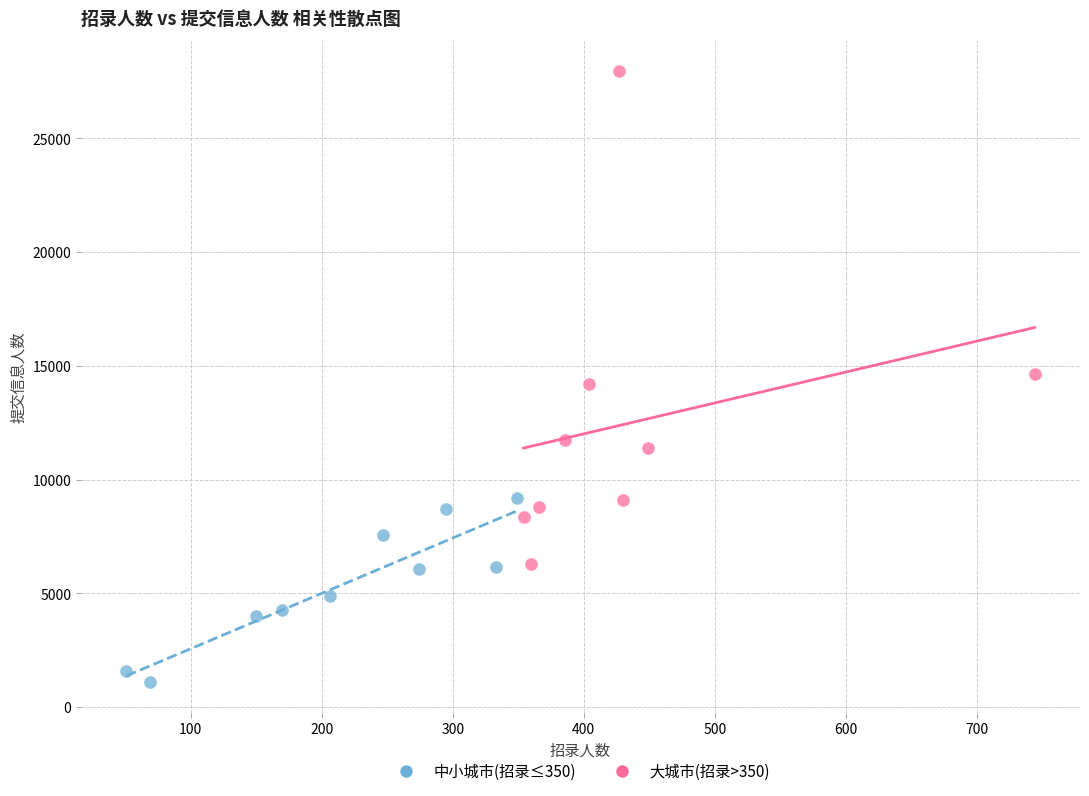

Which series contains the highest Y value?

大城市(招录>350)